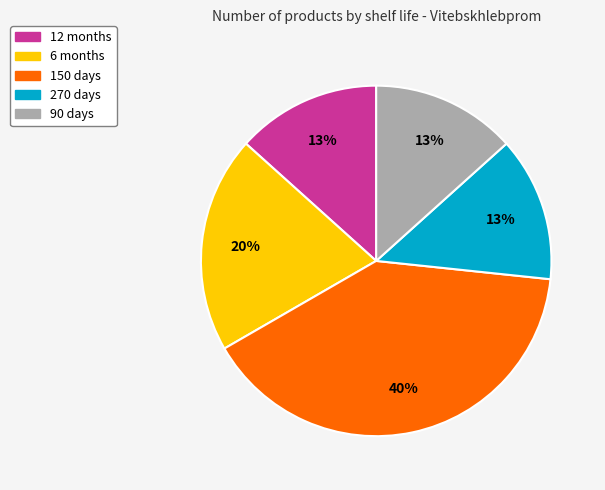

Is there a majority slice in this chart?

No